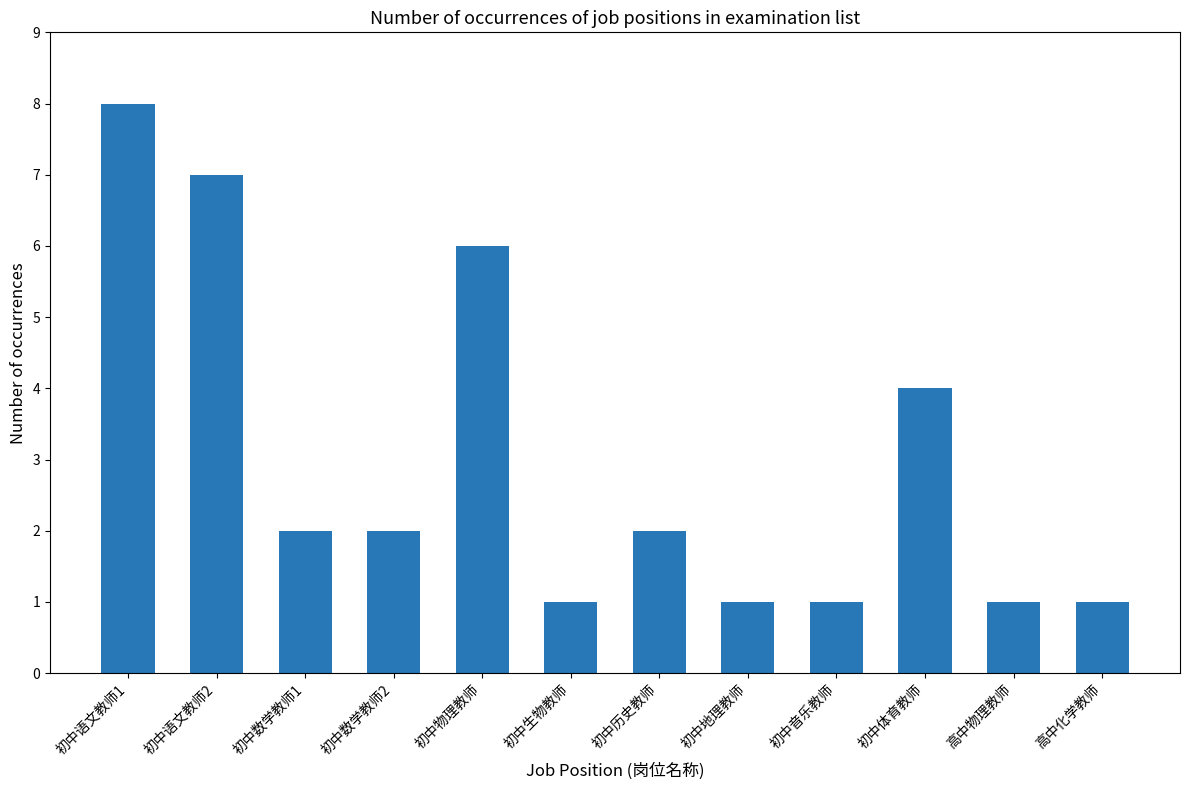

What is the average value?

3